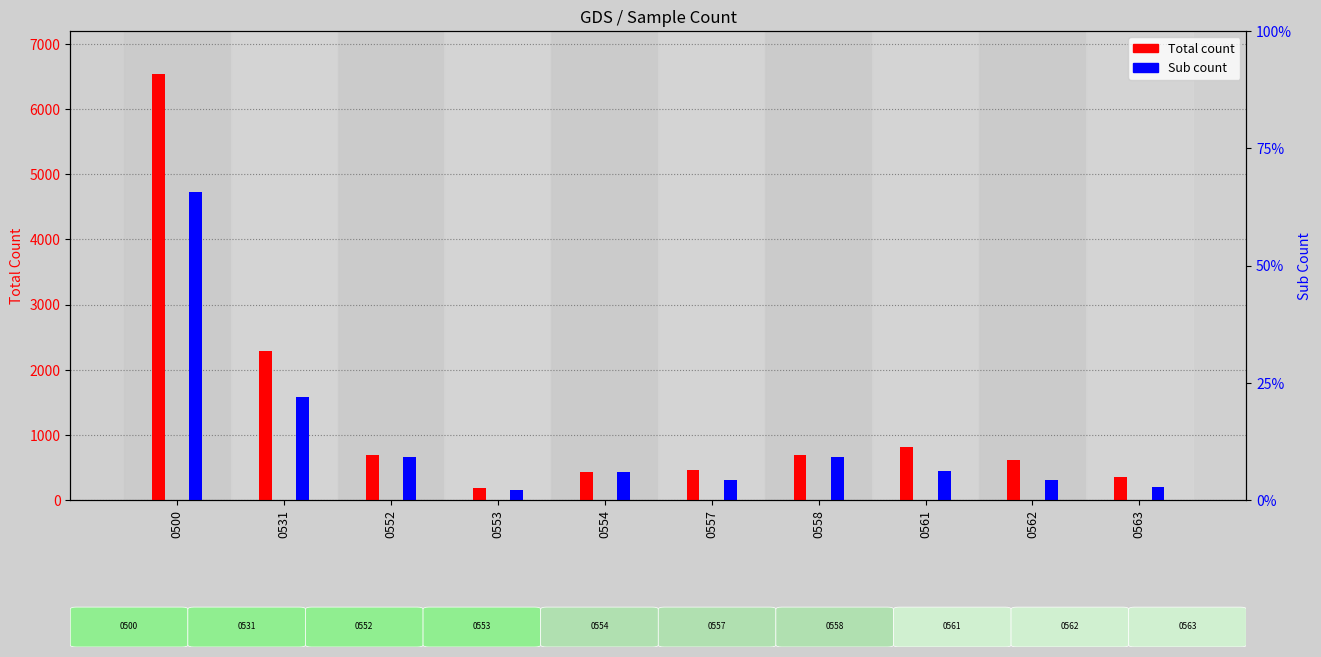

Which series has the largest range (max minus min)?

Total count